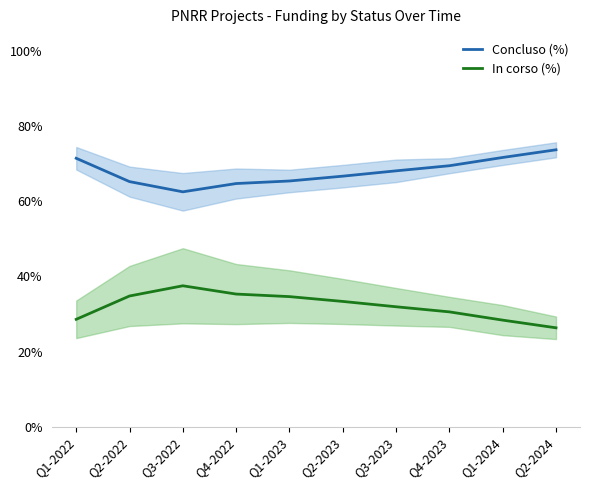

What is the lowest value of the Concluso (%) series?

62.5